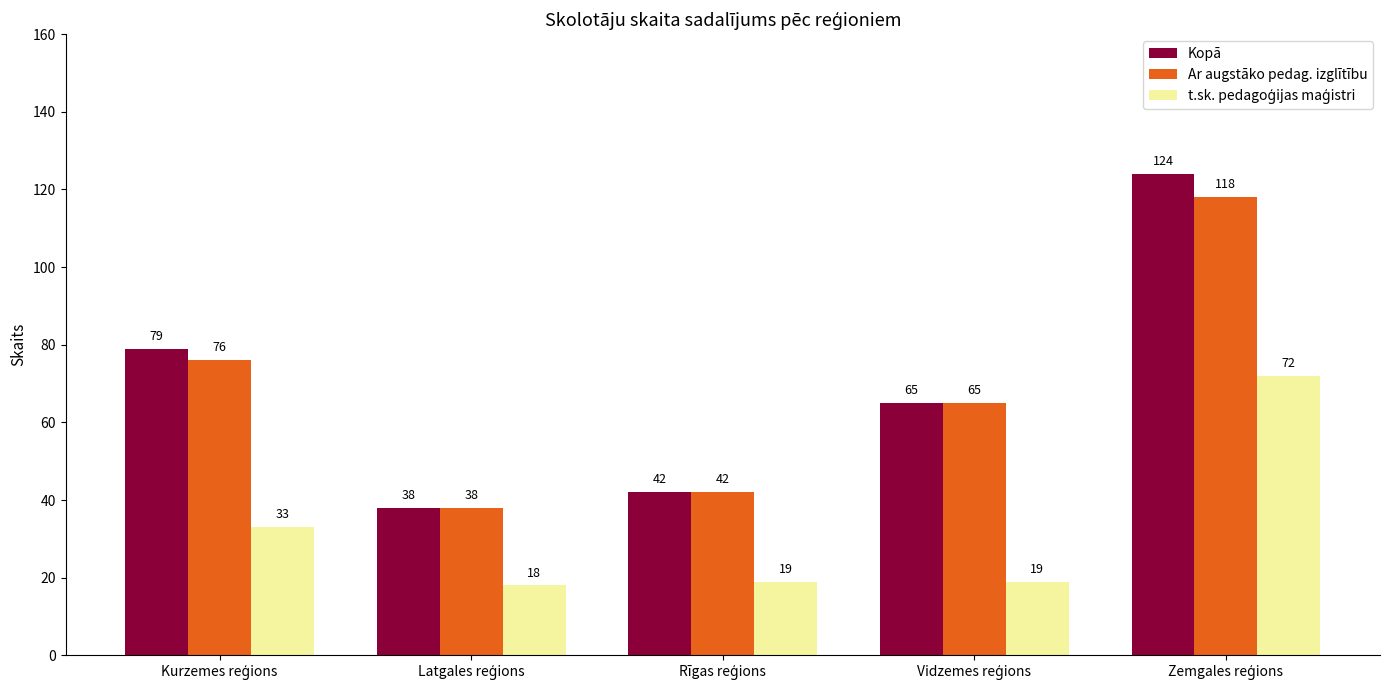

What is the highest value of the Ar augstāko pedag. izglītību series?

118